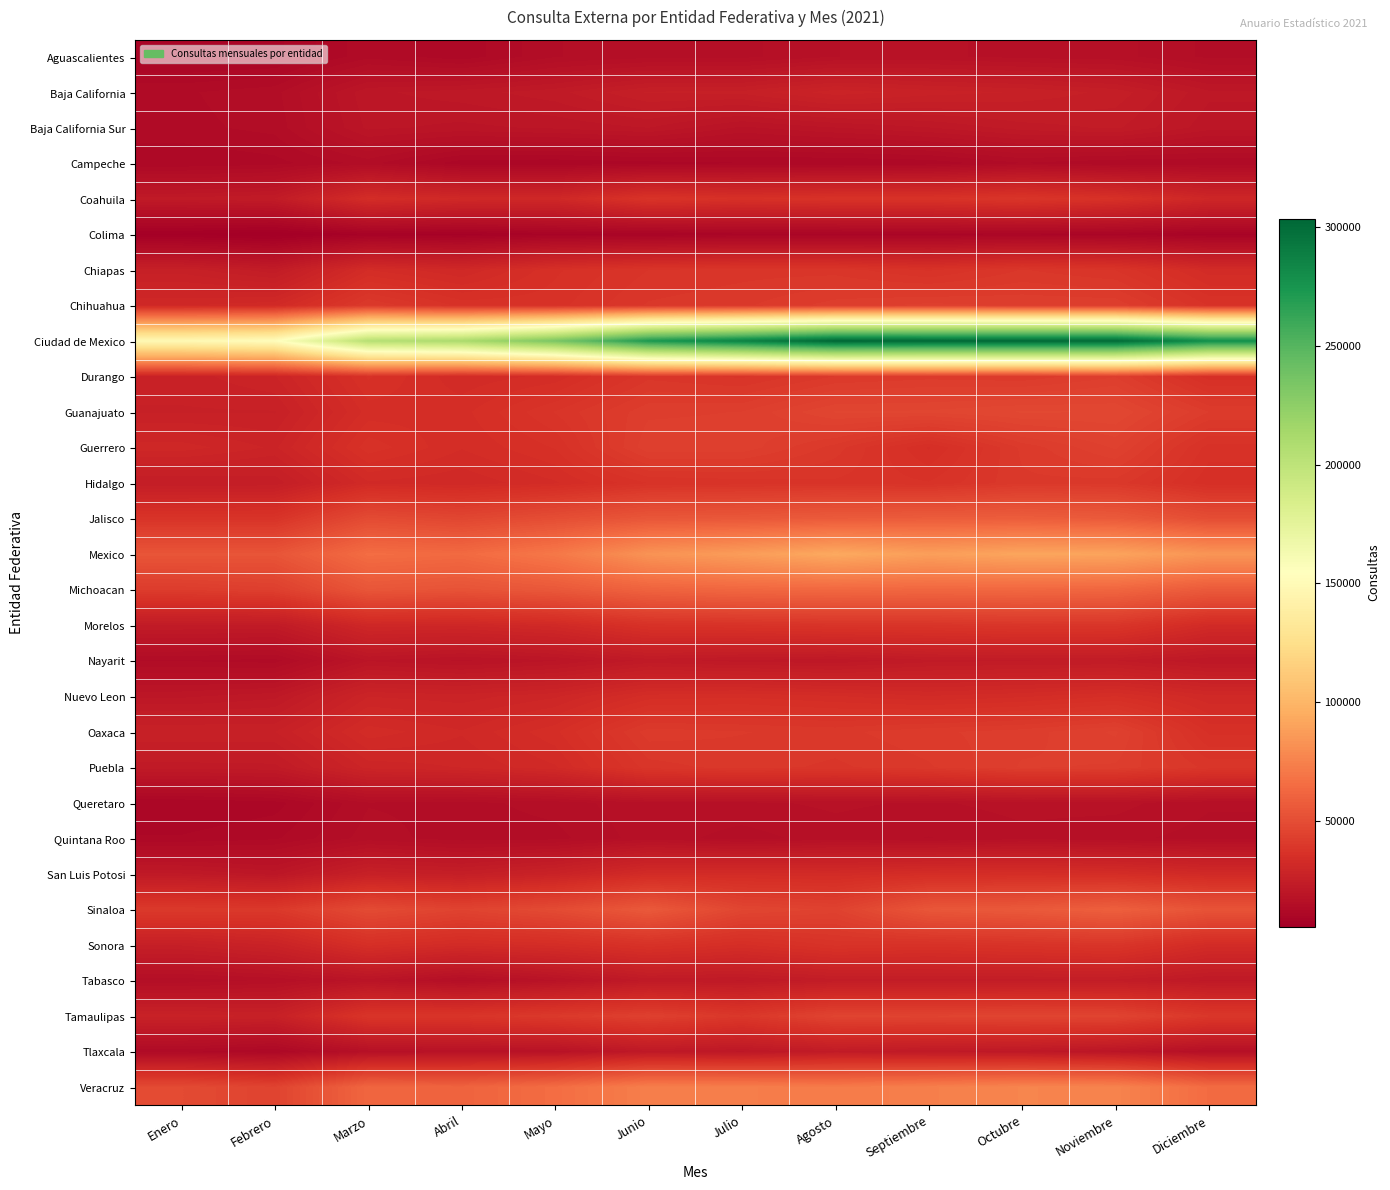

At which category is the sum across all series the highest?

Octubre